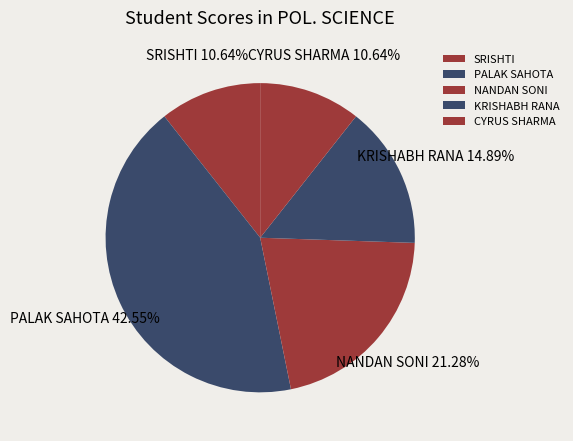

Which slice is the largest?

PALAK SAHOTA